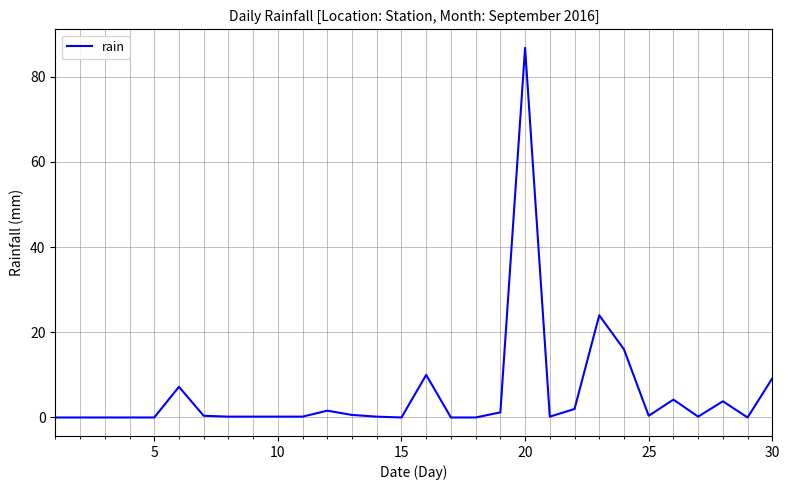

What is the maximum value shown in the chart?

86.8